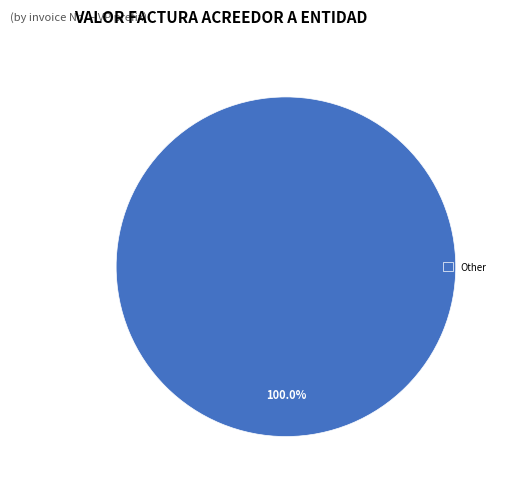

What is the majority slice?

Other